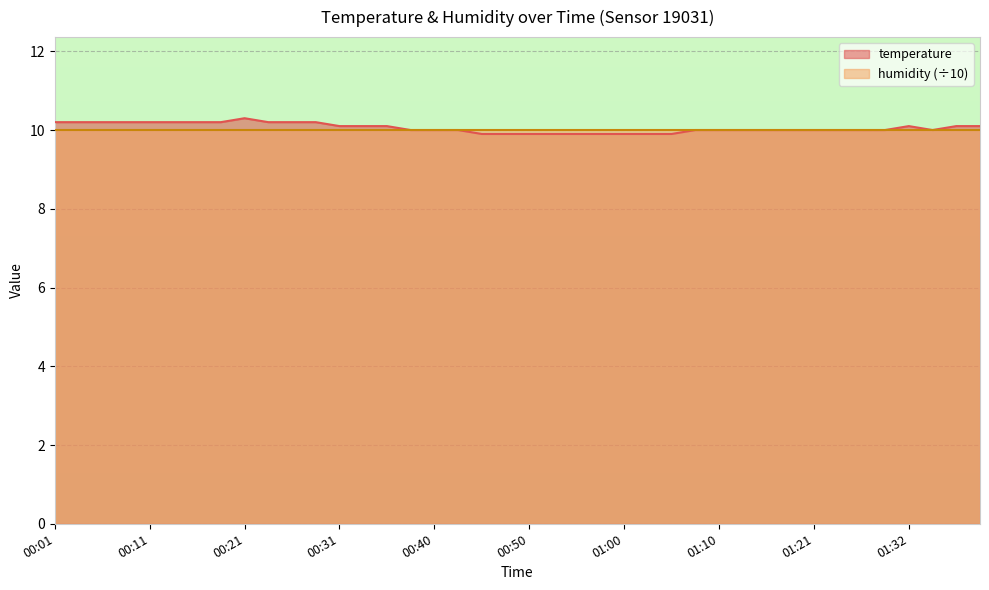

How many distinct data groups are displayed?

2